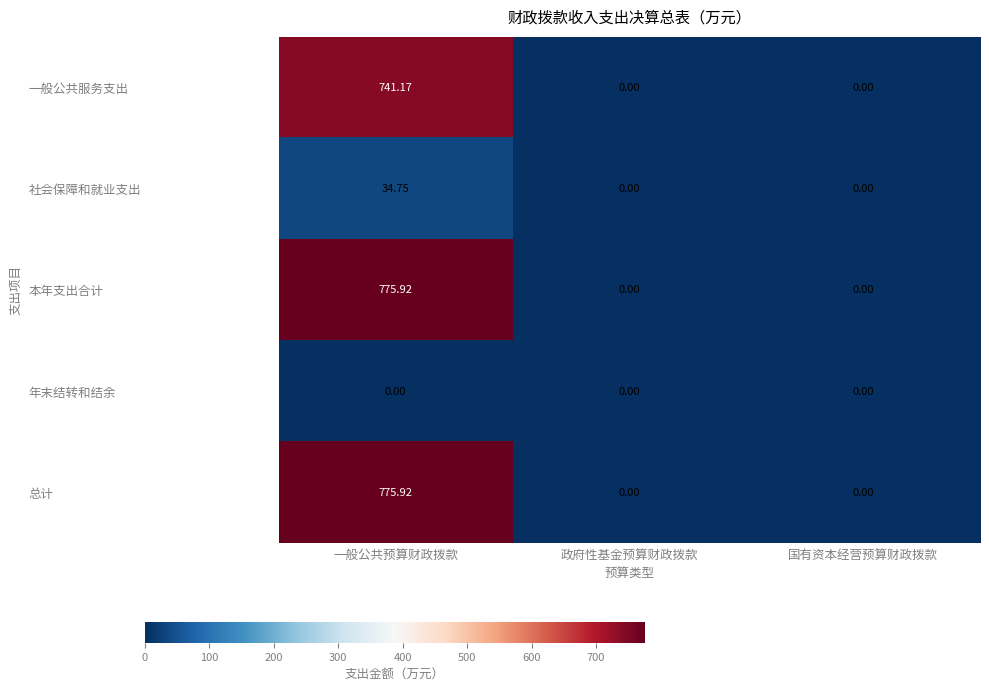

At which category is the sum across all series the highest?

一般公共预算财政拨款